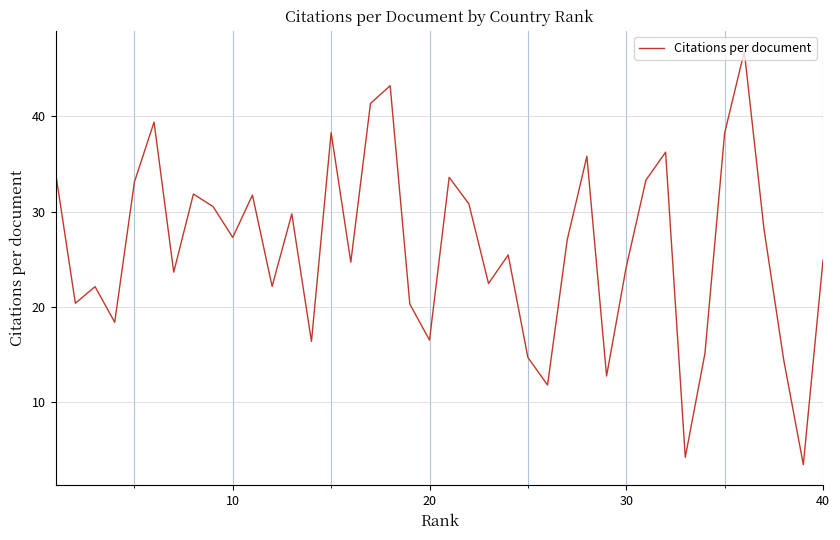

What is the difference between the maximum and minimum values?

43.4